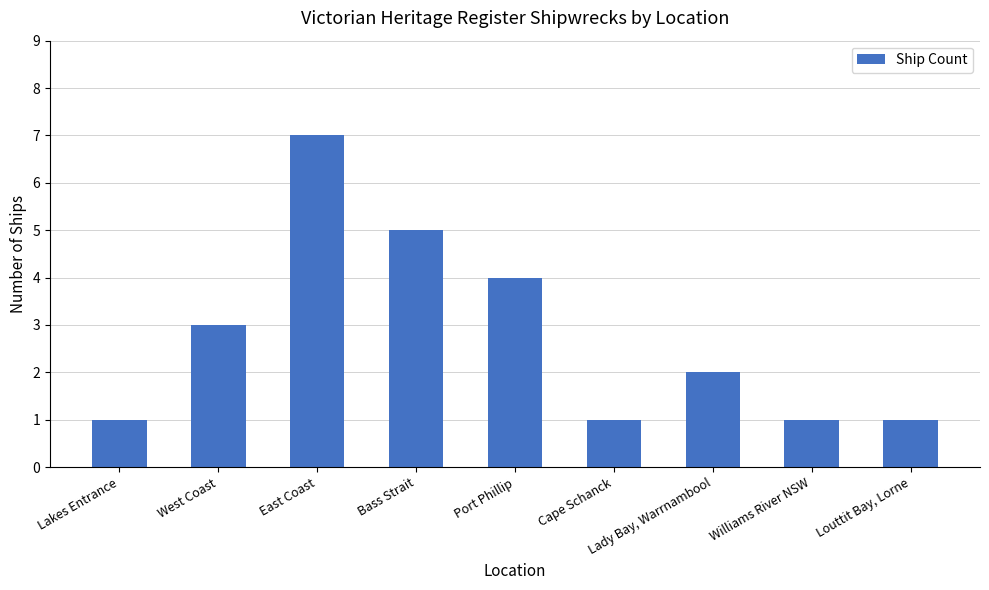

Read the value at Louttit Bay, Lorne.

1